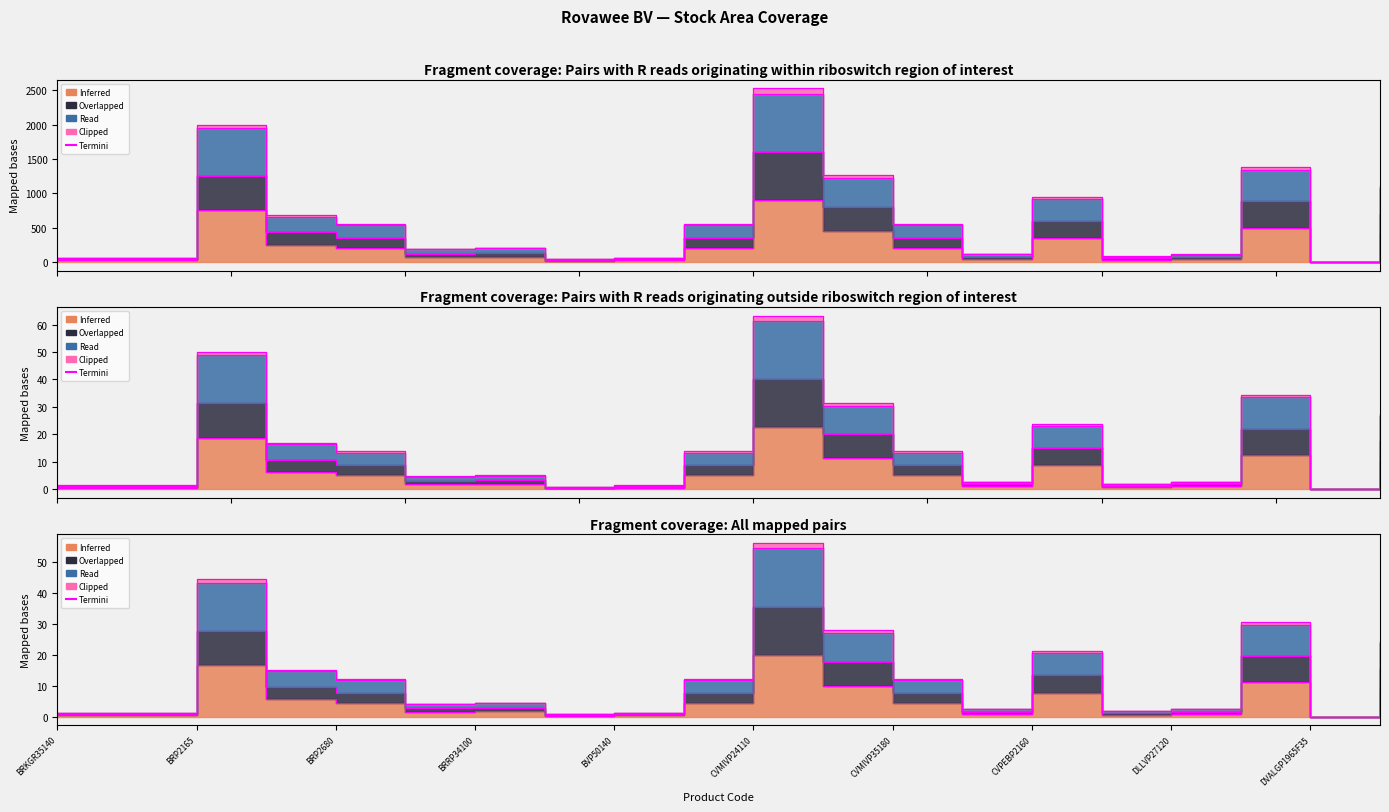

How many interior local peaks (higher than both neighbors) does the data have?

5